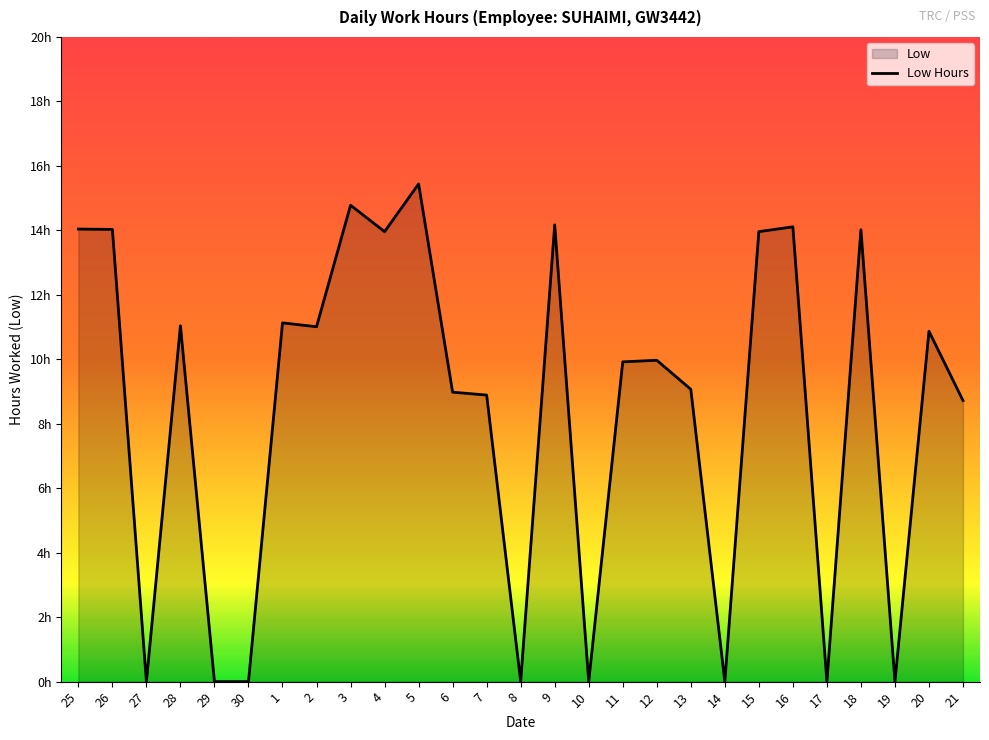

What is the change in value from 26 to 2?

-3.0